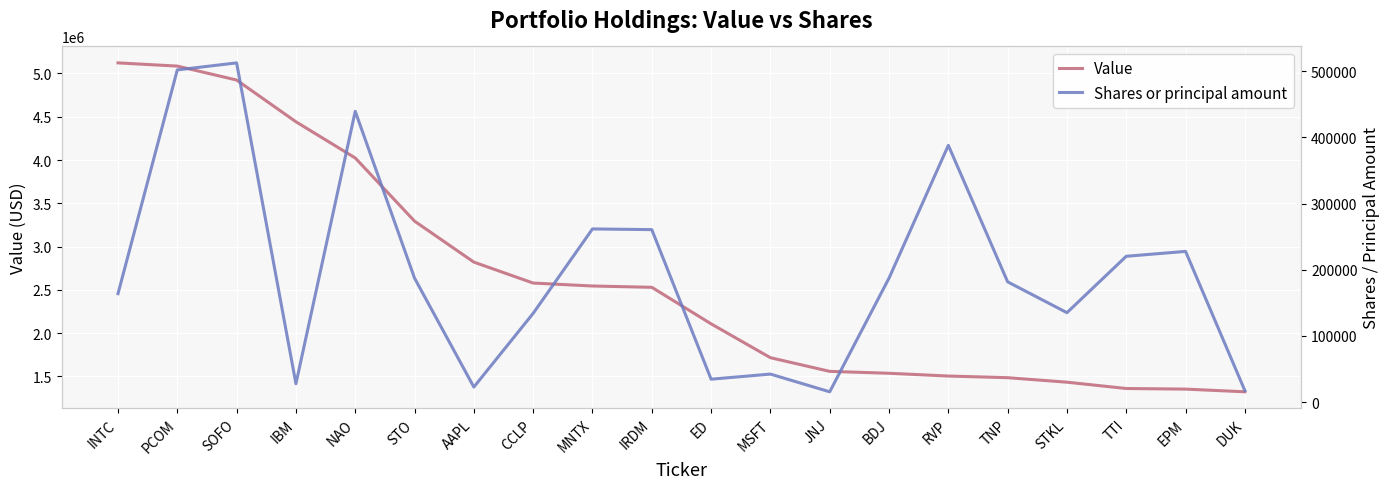

Reading left to right, what are all the values shown in this chart?

Value: 5122000	5085000	4924000	4442000	4024000	3294000	2821000	2579000	2545000	2530000	2108000	1717000	1559000	1537000	1505000	1486000	1434000	1361000	1354000	1323000
Shares or principal amount: 163809	501988	512564	27679	439406	187288	22672	134050	261625	260575	34569	42252	15497	187288	387974	181670	135084	220308	227681	17240